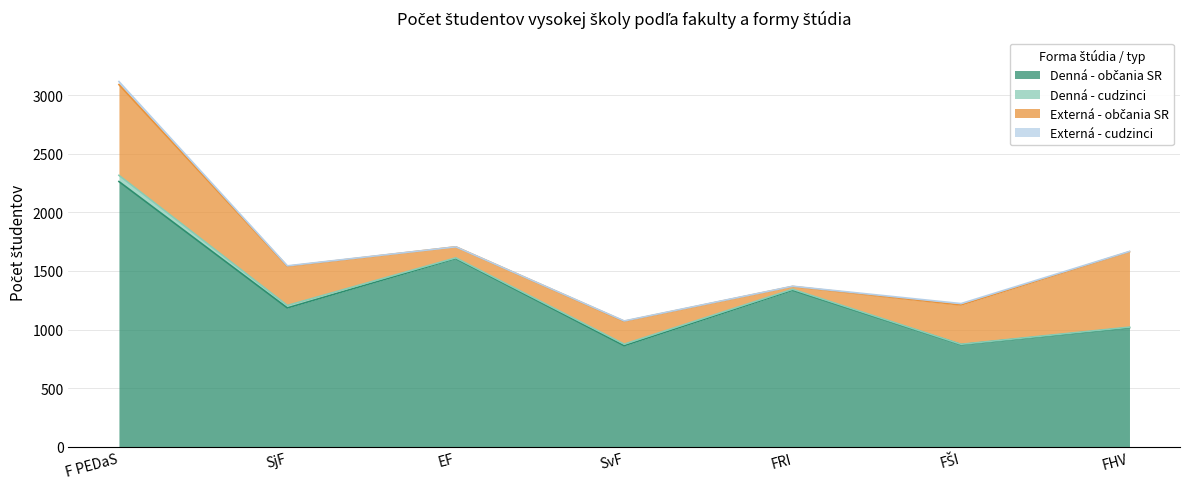

True or false: Externá - cudzinci and Denná - cudzinci cross at least once.

True